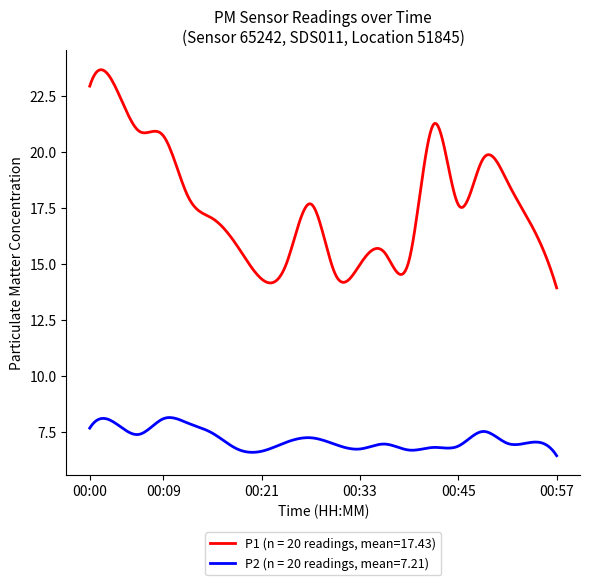

Which series has the widest spread of values?

P1 (n = 20 readings, mean=17.43)